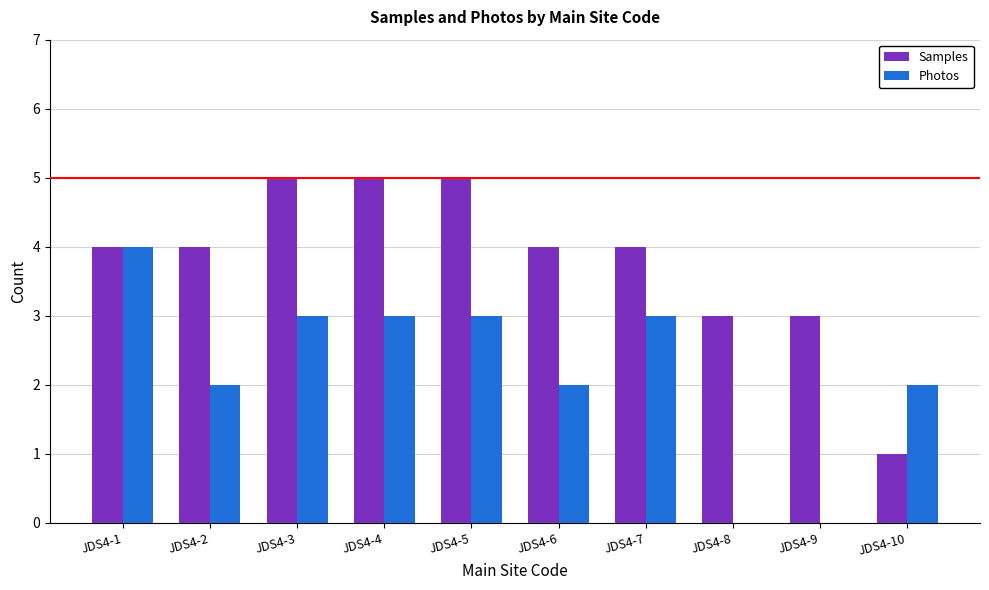

What is the average value of the Photos series?

2